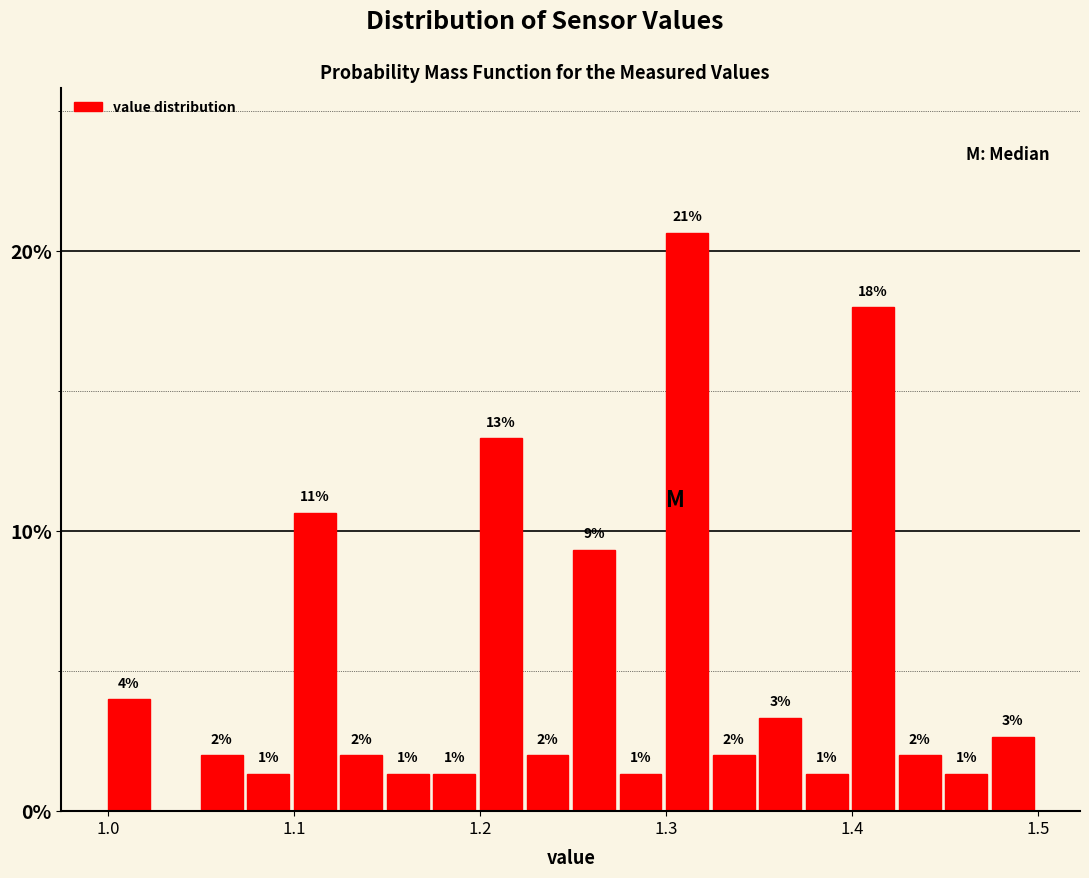

Read against the x-axis, roughly where is the centre of the tallest bar?

1.31